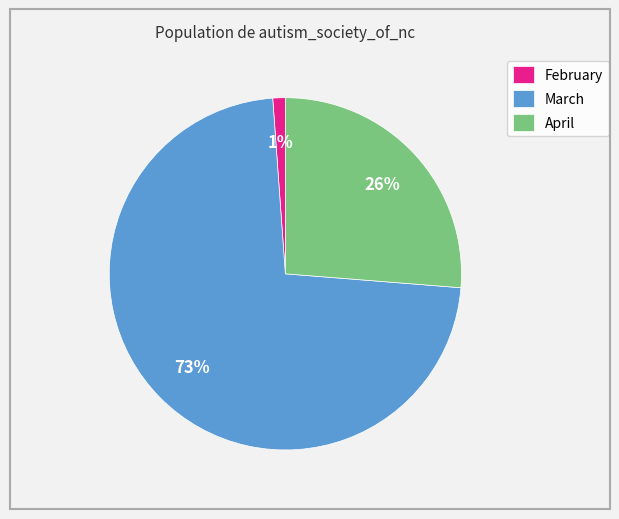

Is there a majority slice in this chart?

Yes